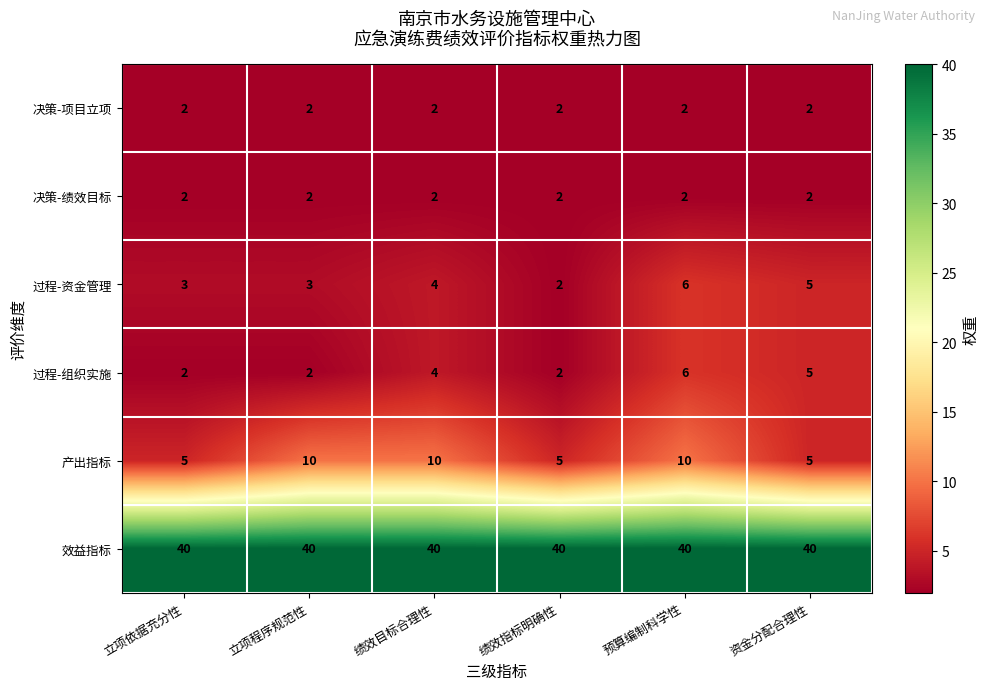

Read the 过程-资金管理 value at 绩效目标合理性.

4